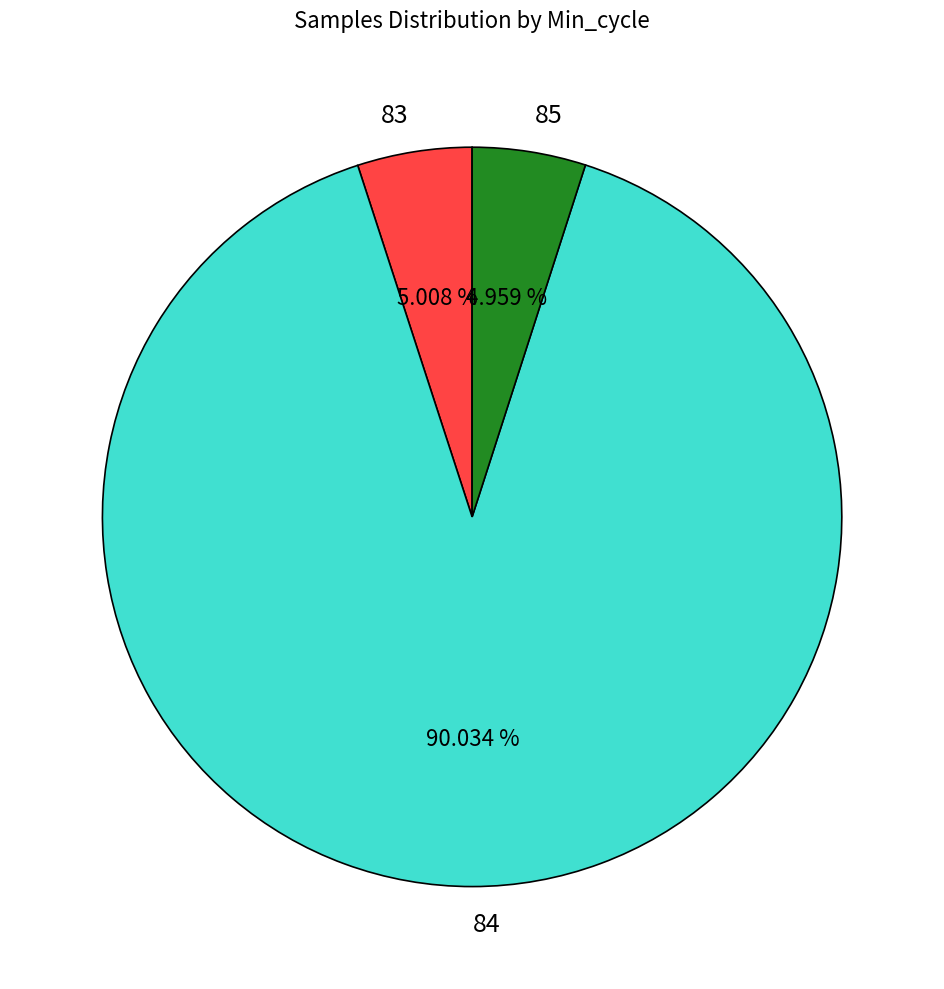

What percentage is NOT represented by 85?

95.0%